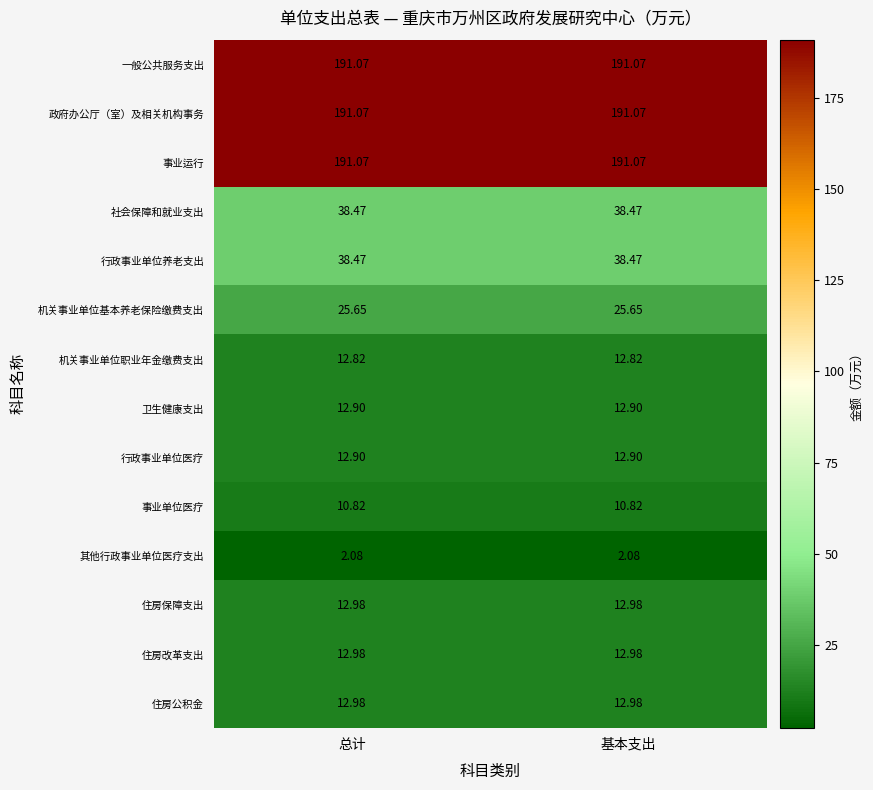

What is the smallest value displayed?

2.1